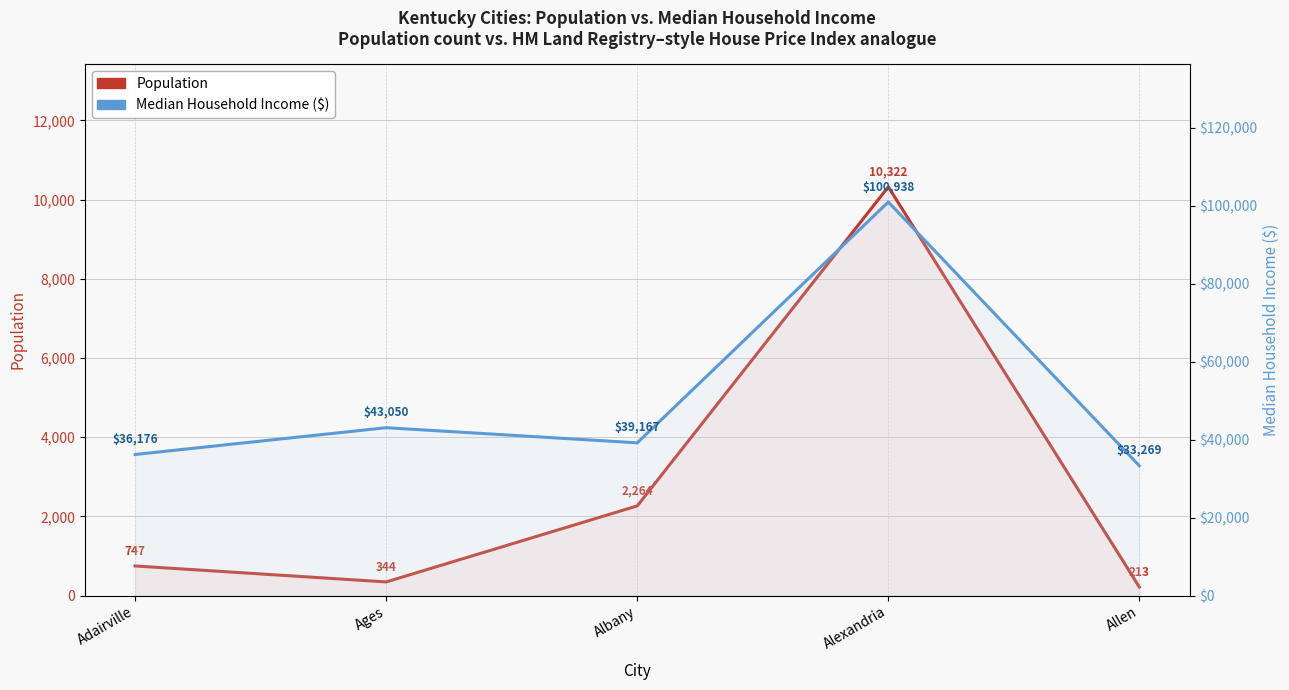

At which category does Median HH Income reach its first local peak?

Ages